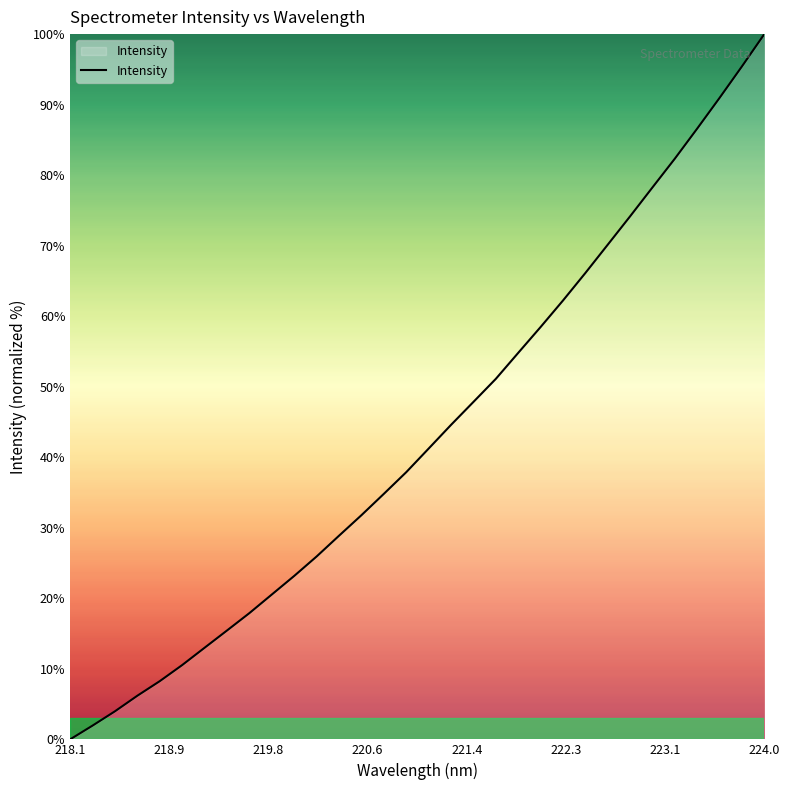

Reading right to left, transcribe all the data shown in this chart.

100.0	95.4	91.0	86.6	82.3	78.3	74.2	70.1	66.1	62.2	58.5	54.8	51.1	47.8	44.6	41.2	37.9	34.8	31.8	28.9	25.9	23.2	20.5	17.9	15.4	13.0	10.5	8.3	6.2	4.0	2.0	0.0